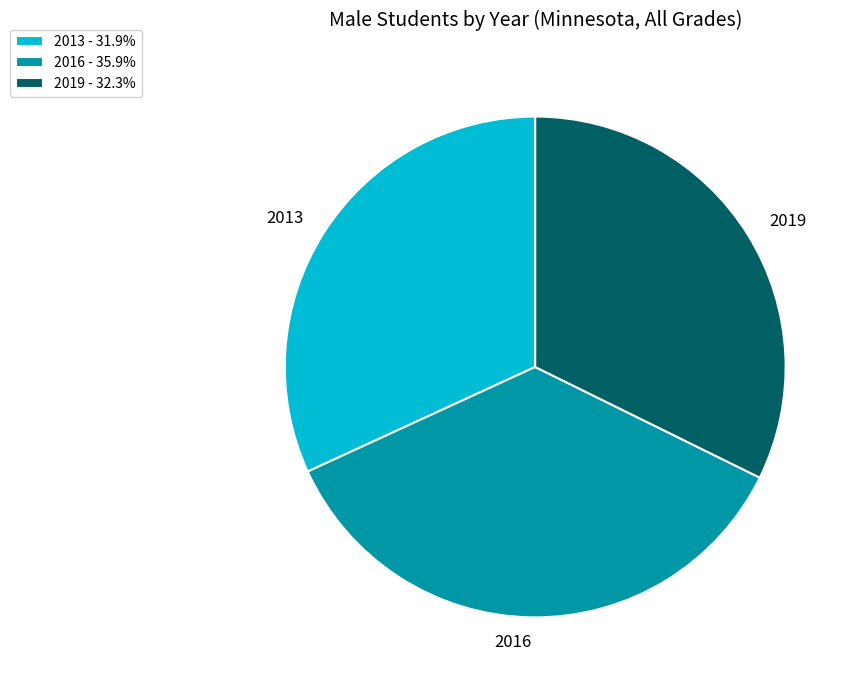

Combined, do 2019 and 2016 account for over 50%?

Yes